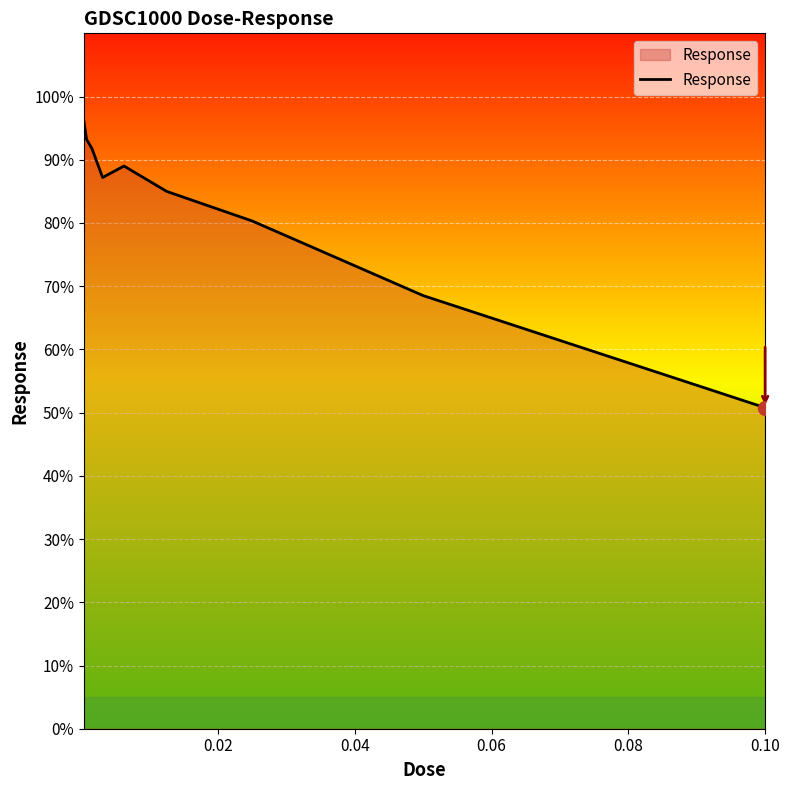

Reading left to right, list all the values displayed in this chart.

96.1	93.2	91.8	87.2	89.0	85.0	80.3	68.5	50.8